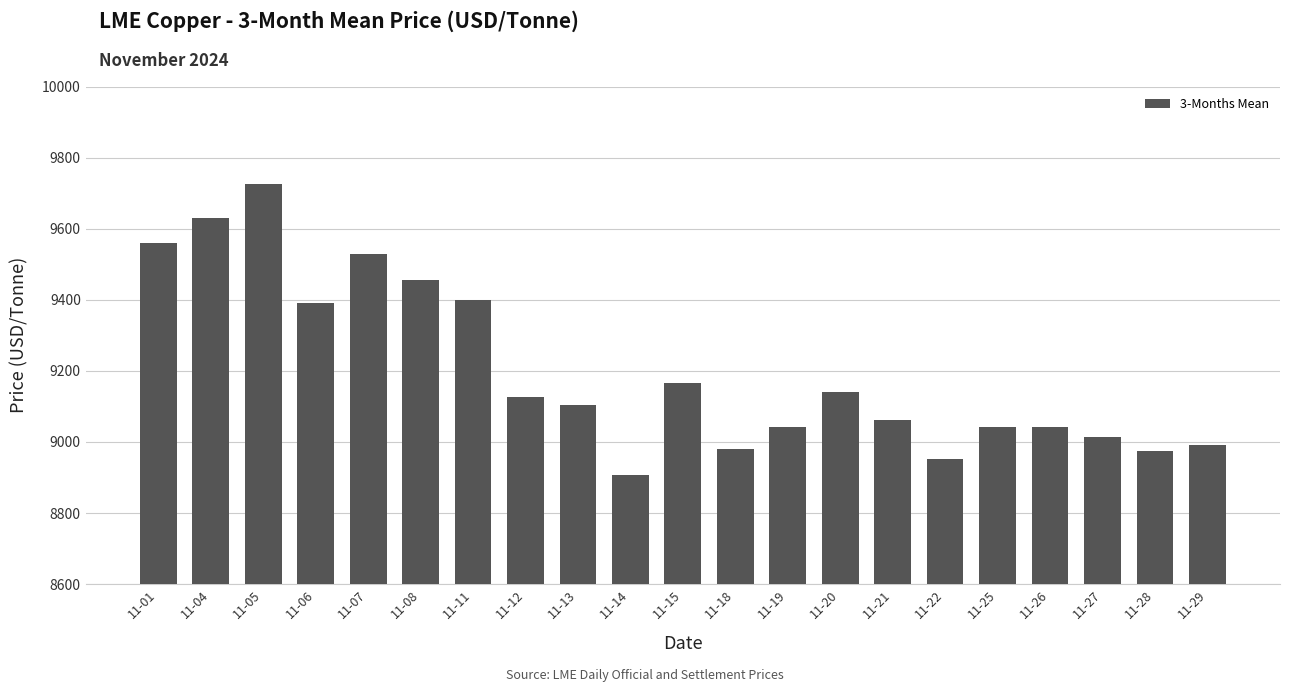

Which category has the lowest value across all series?

11-14